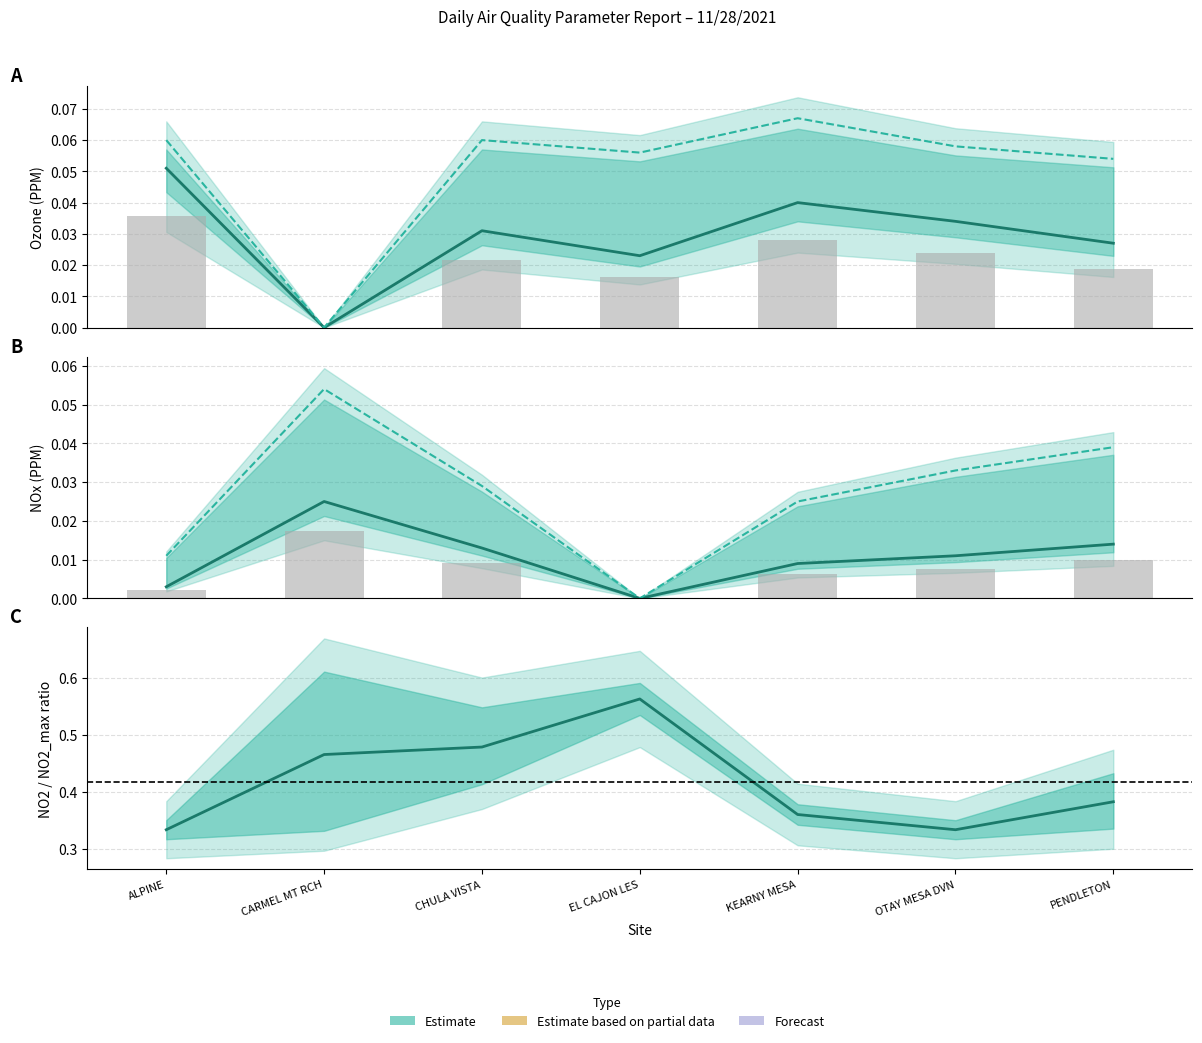

Which series has the largest range (max minus min)?

ozone_max